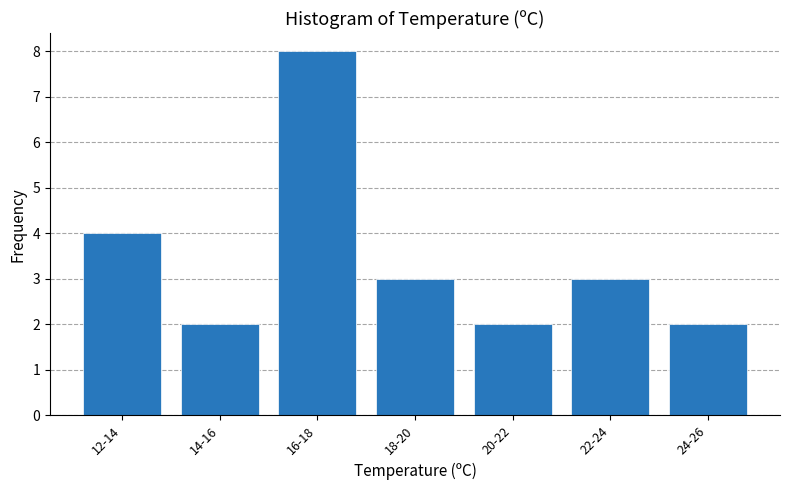

Reading right to left, transcribe all the data shown in this chart.

2	3	2	3	8	2	4